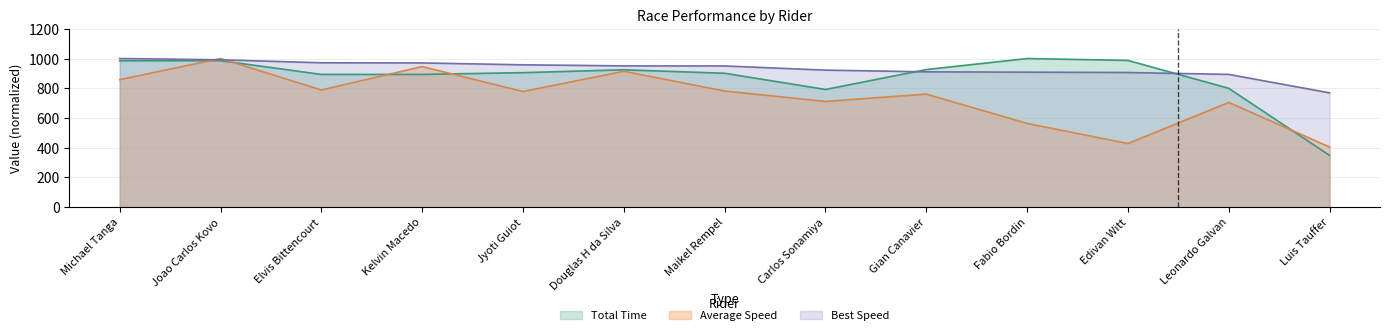

Reading left to right, list all the values displayed in this chart.

Total Time: Michael Tanga=984.8	Joao Carlos Kovo=985.5	Elvis Bittencourt=893.0	Kelvin Macedo=893.0	Jyoti Guiot=905.0	Douglas H da Silva=924.1	Maikel Rempel=900.9	Carlos Sonamiya=791.8	Gian Canavier=925.7	Fabio Bordin=1000.0	Edivan Witt=987.3	Leonardo Galvan=799.3	Luis Tauffer=348.0
Best Lap time: Michael Tanga=1000.0	Joao Carlos Kovo=991.5	Elvis Bittencourt=971.3	Kelvin Macedo=970.3	Jyoti Guiot=957.7	Douglas H da Silva=950.5	Maikel Rempel=950.0	Carlos Sonamiya=921.9	Gian Canavier=910.4	Fabio Bordin=908.1	Edivan Witt=905.9	Leonardo Galvan=893.2	Luis Tauffer=769.0
Average Speed: Michael Tanga=857.7	Joao Carlos Kovo=1000.0	Elvis Bittencourt=788.3	Kelvin Macedo=945.9	Jyoti Guiot=777.8	Douglas H da Silva=914.1	Maikel Rempel=781.4	Carlos Sonamiya=711.2	Gian Canavier=760.4	Fabio Bordin=563.1	Edivan Witt=427.8	Leonardo Galvan=704.5	Luis Tauffer=404.5